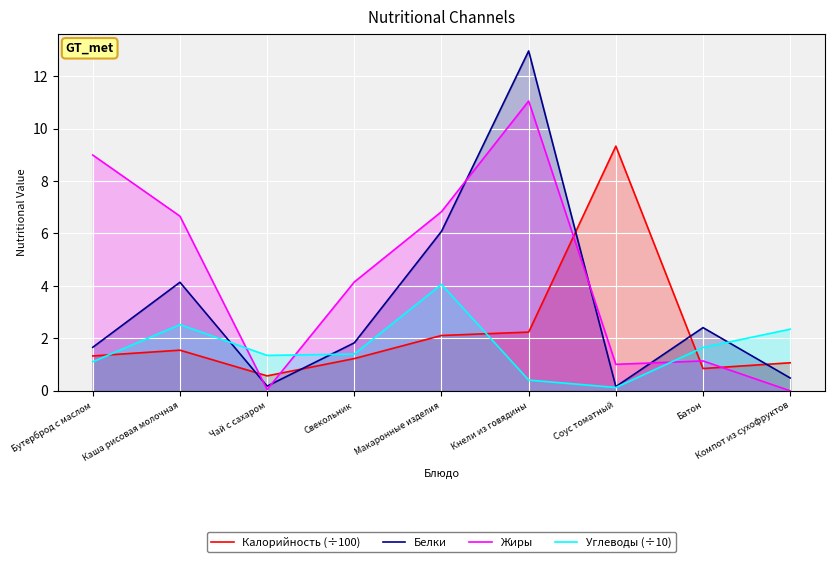

Count the number of data series in this chart.

4